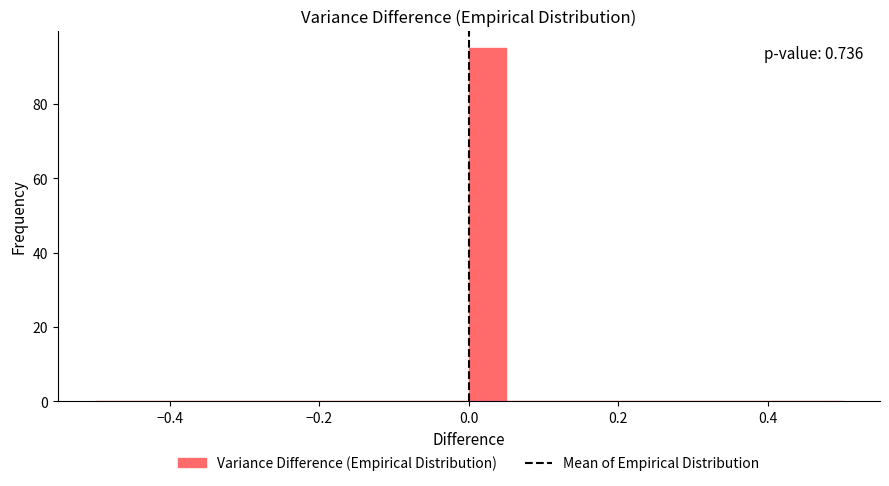

Read against the x-axis, roughly where is the centre of the tallest bar?

0.02